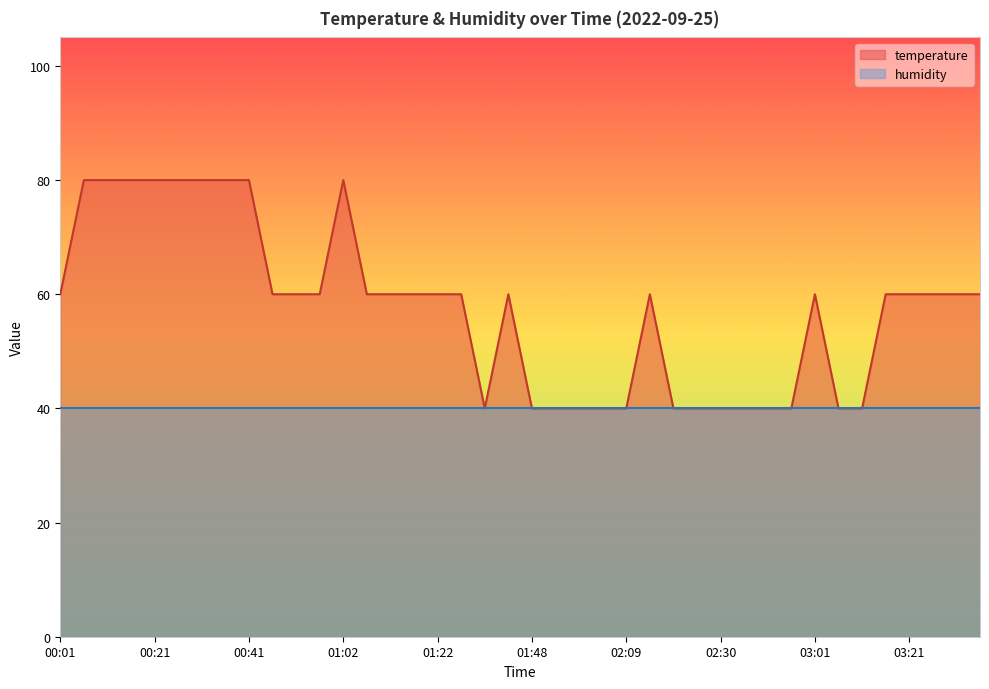

True or false: the data shows 40.0 at 02:56.

True